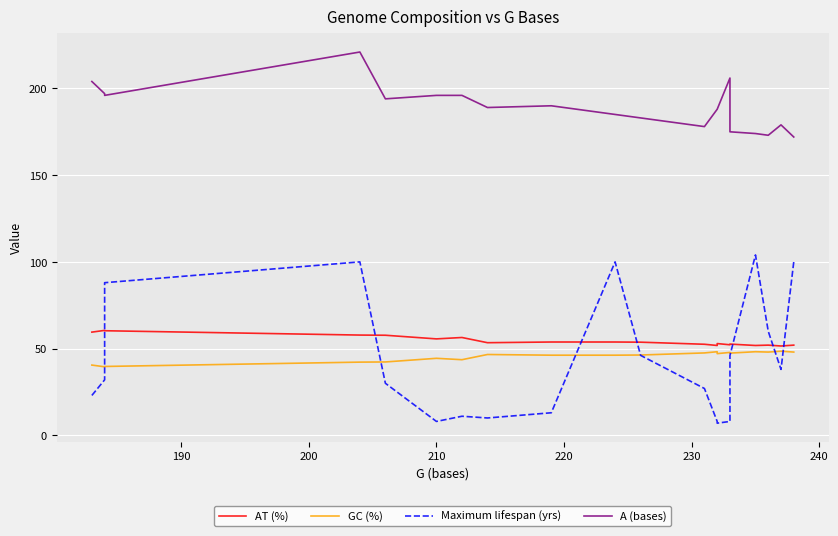

Count the number of categories in the chart.

20